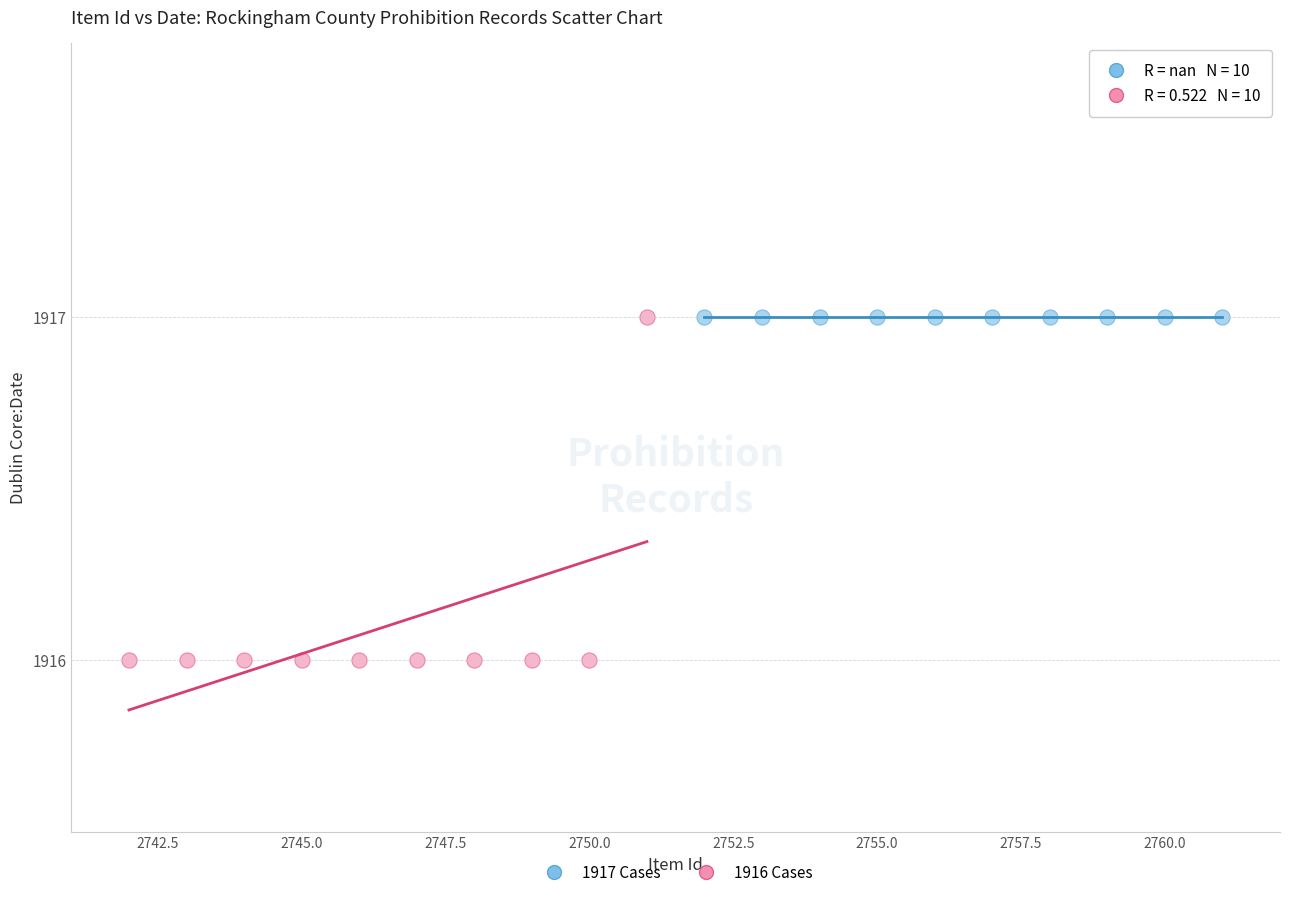

Which series contains the lowest Y value?

1916 Cases